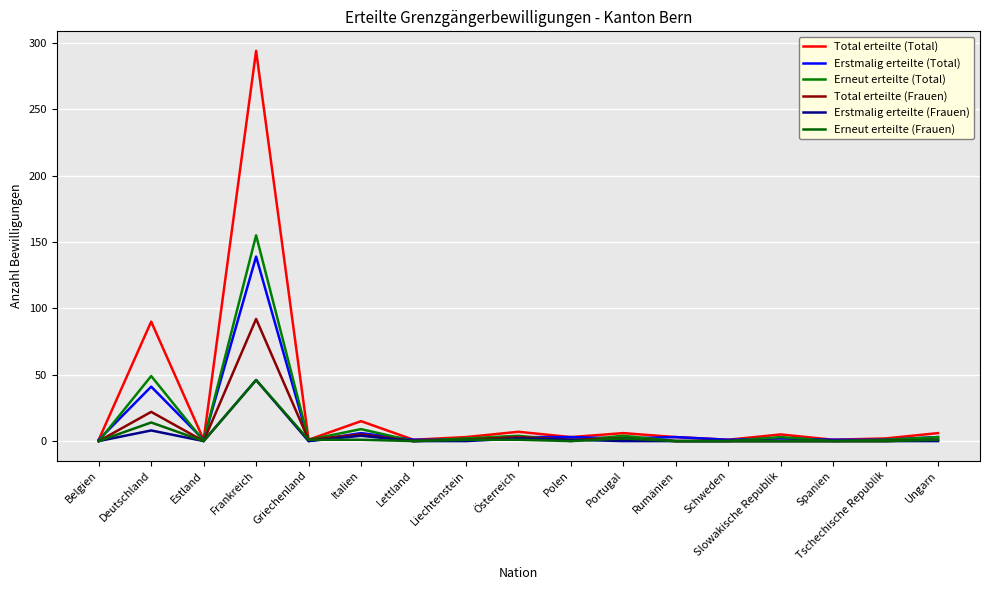

Which series has the widest spread of values?

Total erteilte (Total)